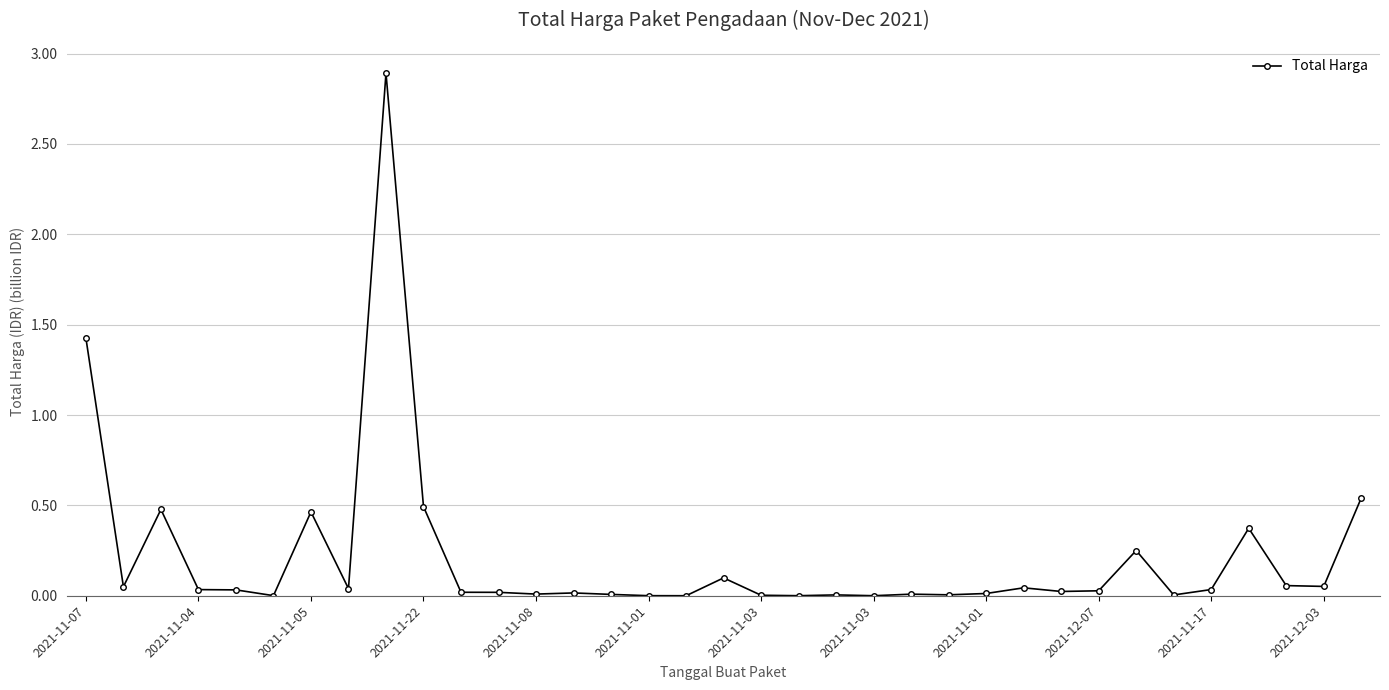

True or false: the data has more than 0 interior local peaks.

True